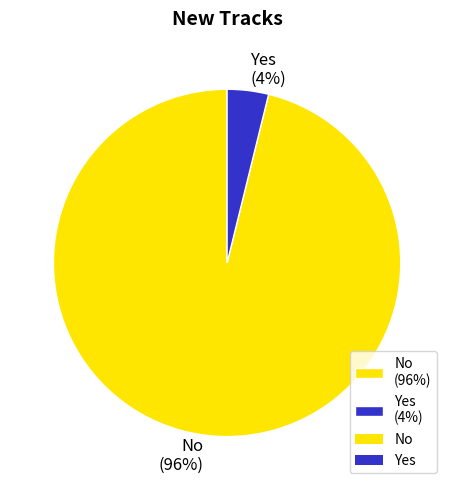

Is there a majority slice in this chart?

Yes